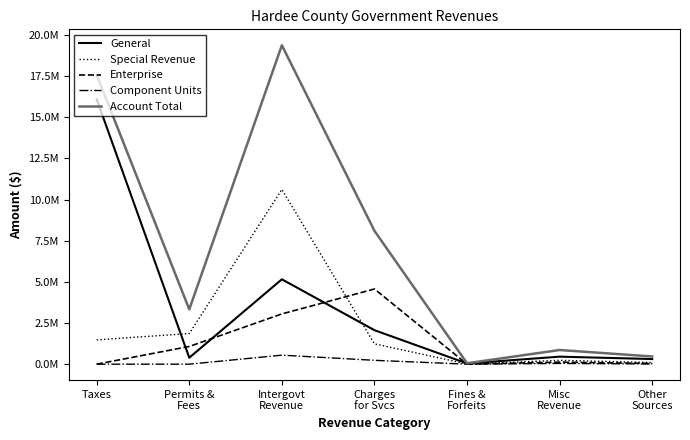

Is this an area chart (filled region under the line)?

No